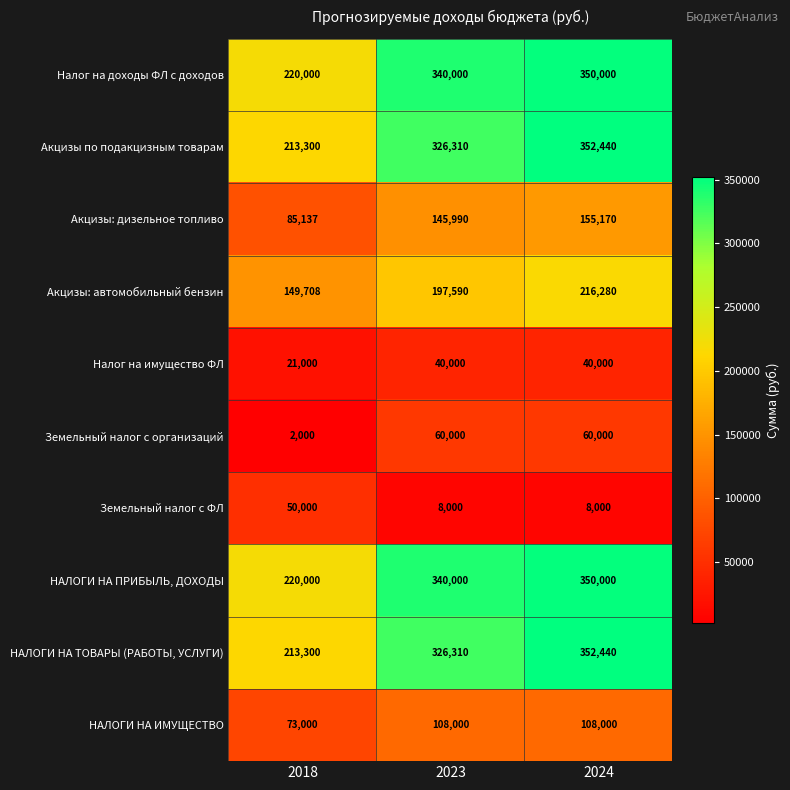

Reading right to left, what are all the values shown in this chart?

Налог на доходы ФЛ с доходов: 350000	340000	220000
Акцизы по подакцизным товарам: 352440	326310	213300
Акцизы: дизельное топливо: 155170	145990	85137
Акцизы: автомобильный бензин: 216280	197590	149708
Налог на имущество ФЛ: 40000	40000	21000
Земельный налог с организаций: 60000	60000	2000
Земельный налог с ФЛ: 8000	8000	50000
НАЛОГИ НА ПРИБЫЛЬ, ДОХОДЫ: 350000	340000	220000
НАЛОГИ НА ТОВАРЫ (РАБОТЫ, УСЛУГИ): 352440	326310	213300
НАЛОГИ НА ИМУЩЕСТВО: 108000	108000	73000